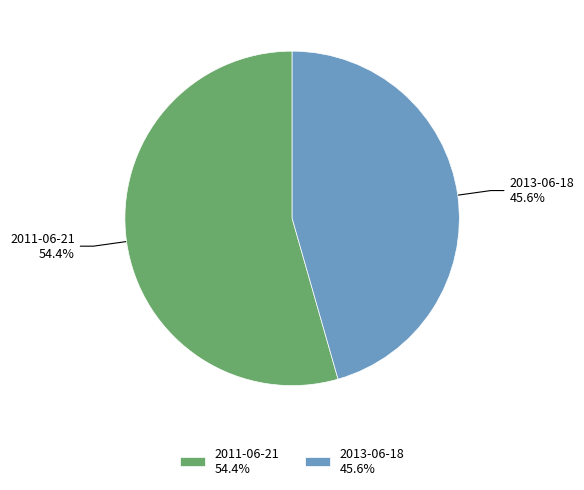

Count the number of slices in the pie.

2